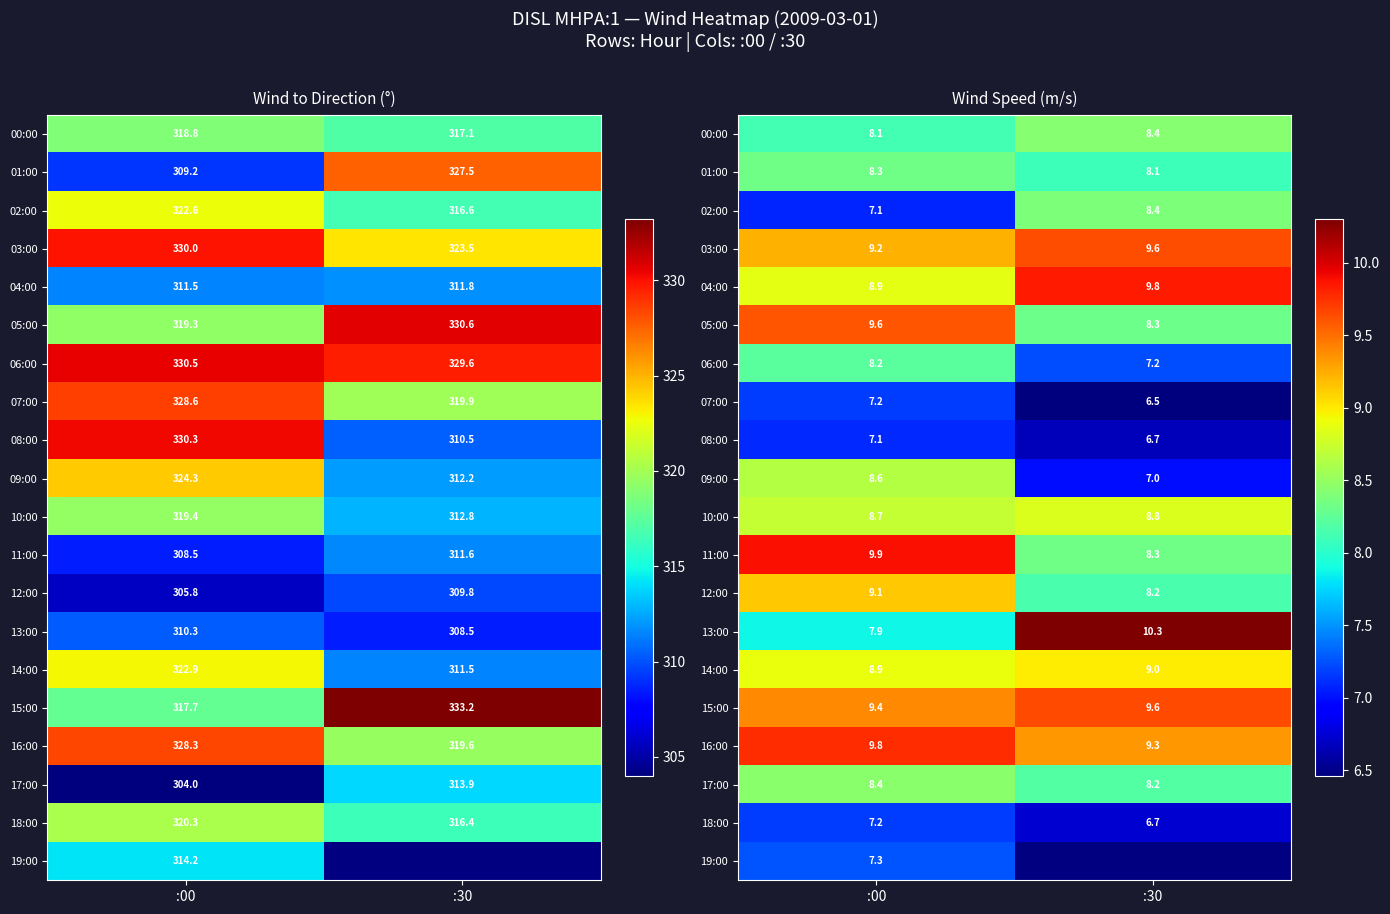

Which category has the lowest value across all series?

:30